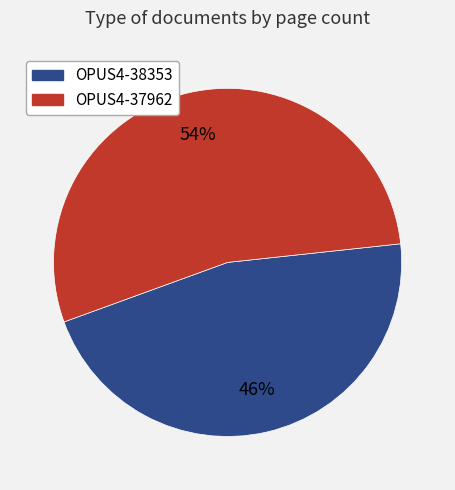

What is the ratio of the value at OPUS4-37962 to the value at OPUS4-38353?

1.2